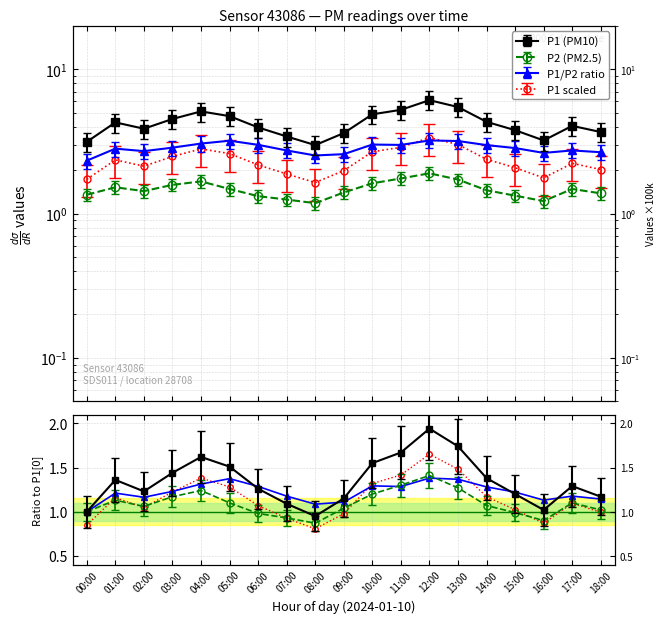

How many data points in P1/P2 ratio norm are above 1?

18